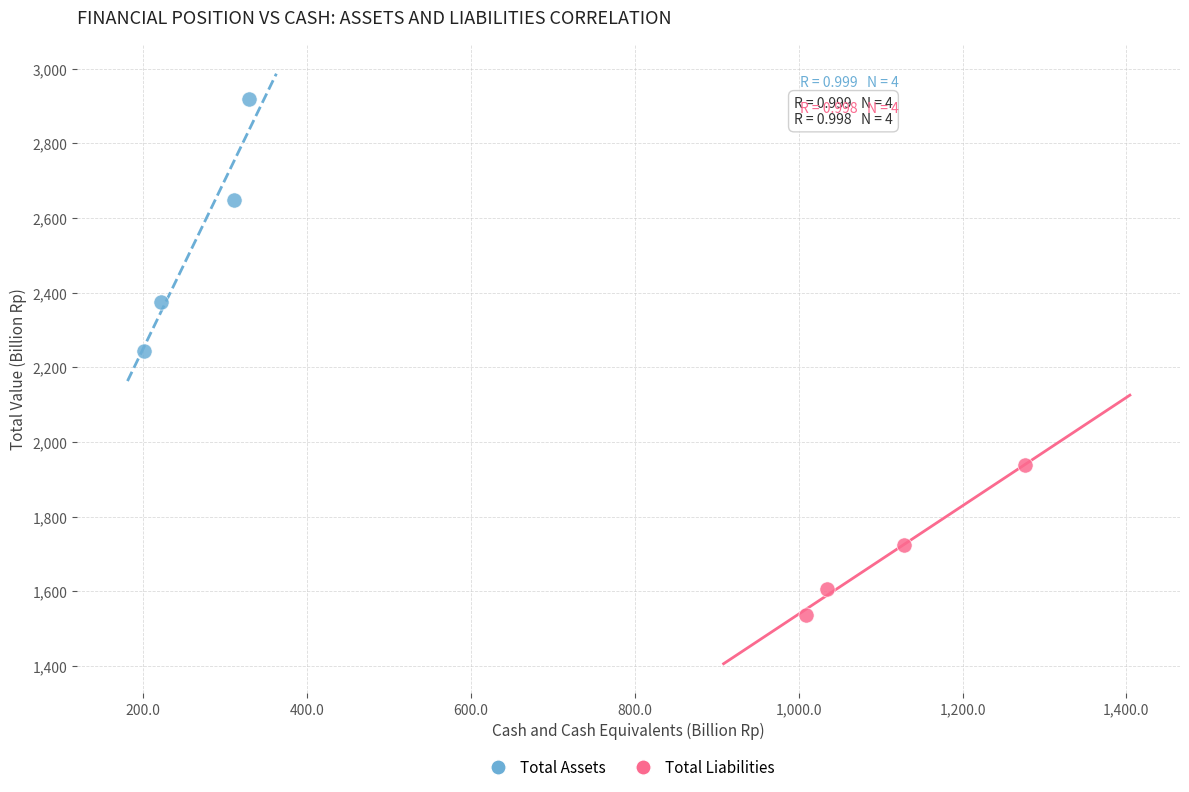

Which series contains the highest Y value?

Total Assets